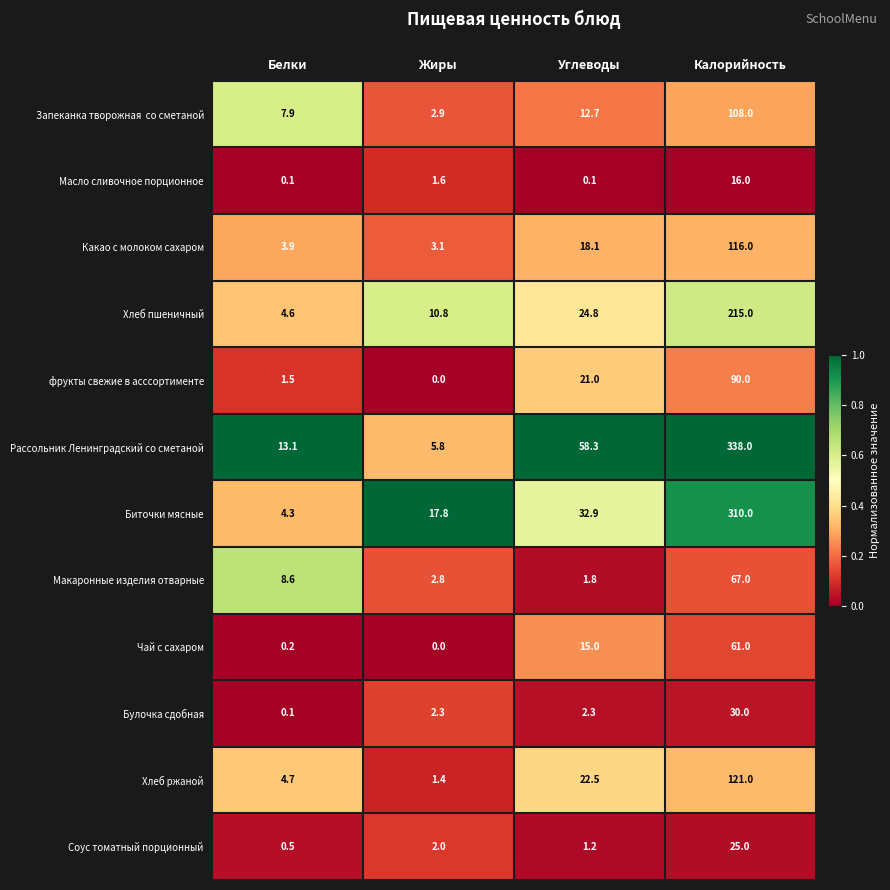

What is the sum of all Булочка сдобная values?

34.7